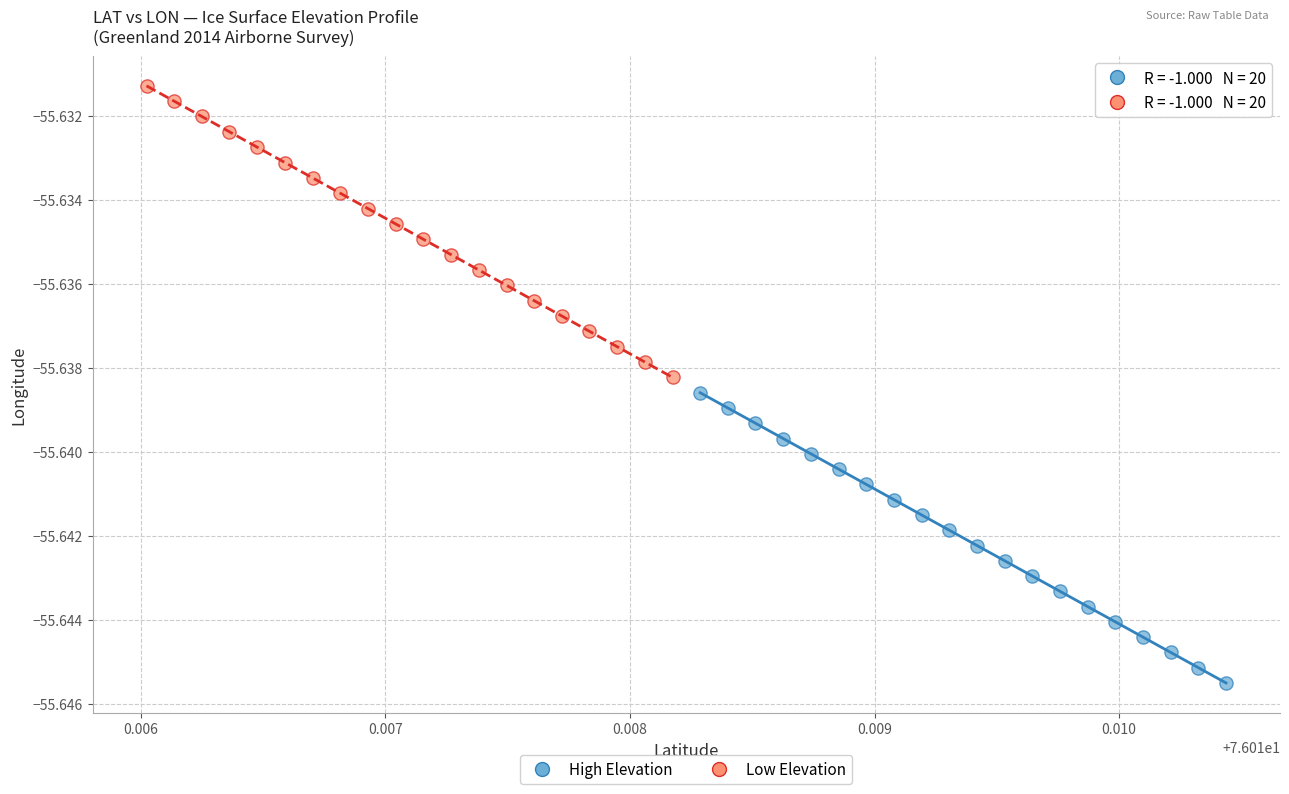

Which series reaches the maximum Y coordinate?

Low Elevation